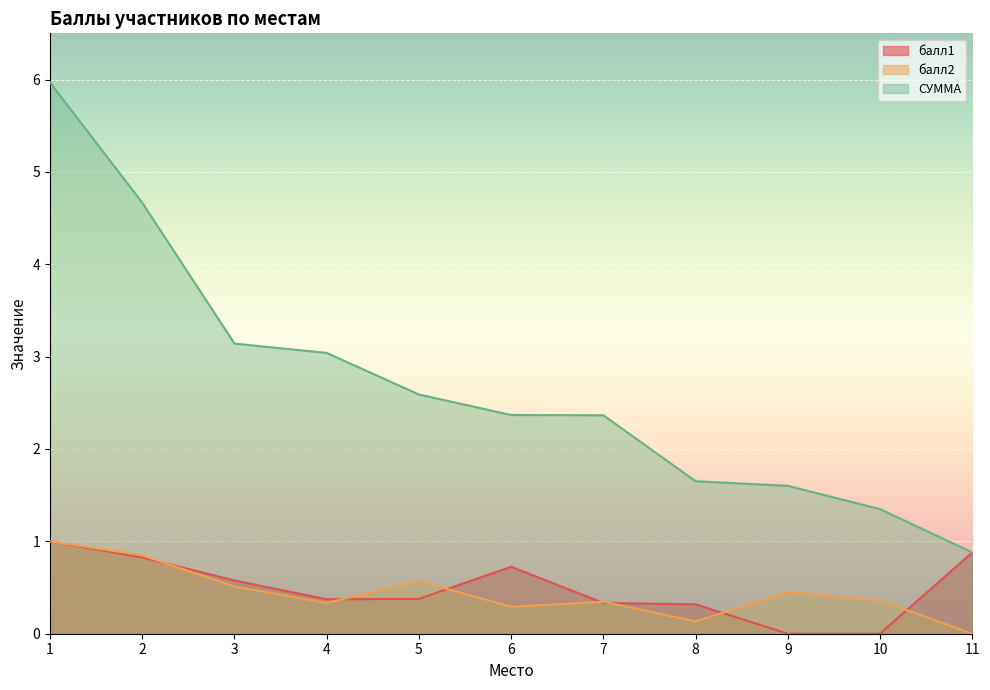

Reading left to right, what are all the values shown in this chart?

балл1: 1.0	0.8	0.6	0.4	0.4	0.7	0.3	0.3	0.0	0.0	0.9
балл2: 1.0	0.8	0.5	0.3	0.6	0.3	0.3	0.1	0.5	0.4	0.0
СУММА: 6.0	4.7	3.1	3.0	2.6	2.4	2.4	1.7	1.6	1.3	0.9